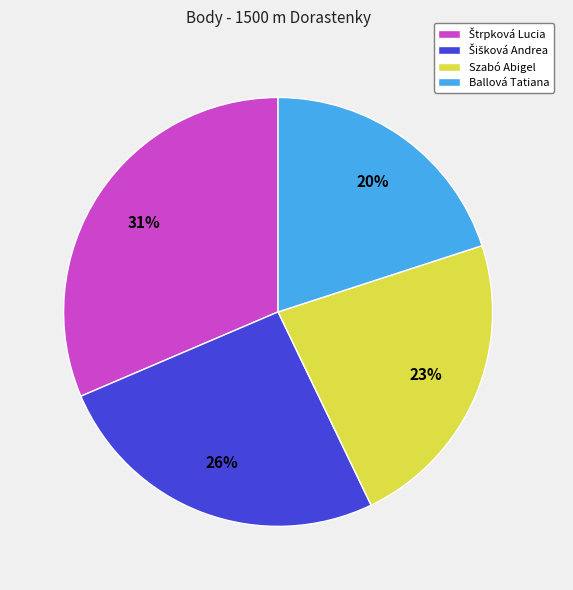

Which slice is the smallest?

Ballová Tatiana